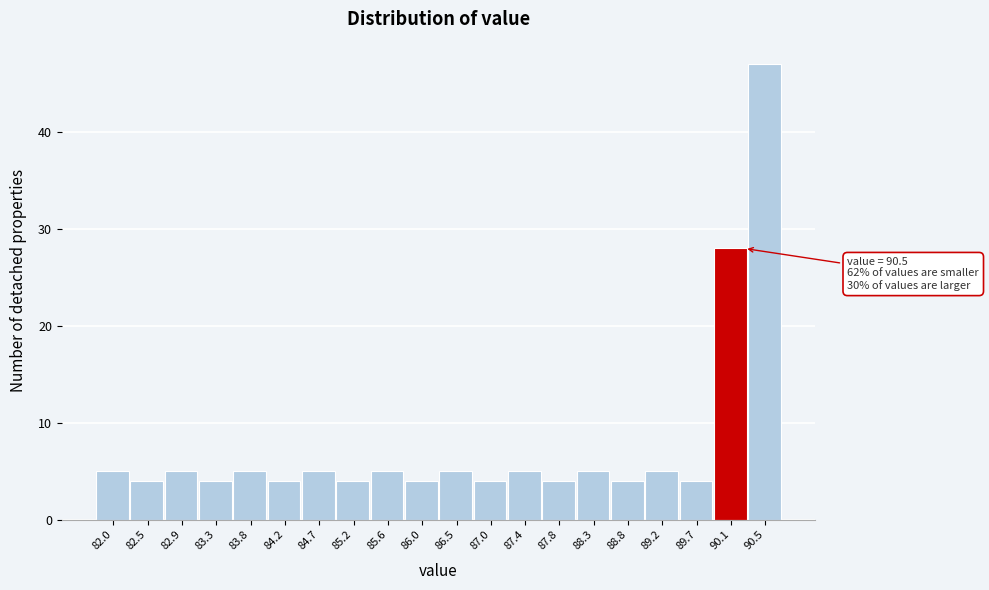

Reading left to right, list all the values displayed in this chart.

82.0=5	82.5=4	82.9=5	83.3=4	83.8=5	84.2=4	84.7=5	85.2=4	85.6=5	86.0=4	86.5=5	87.0=4	87.4=5	87.8=4	88.3=5	88.8=4	89.2=5	89.7=4	90.1=28	90.5=47